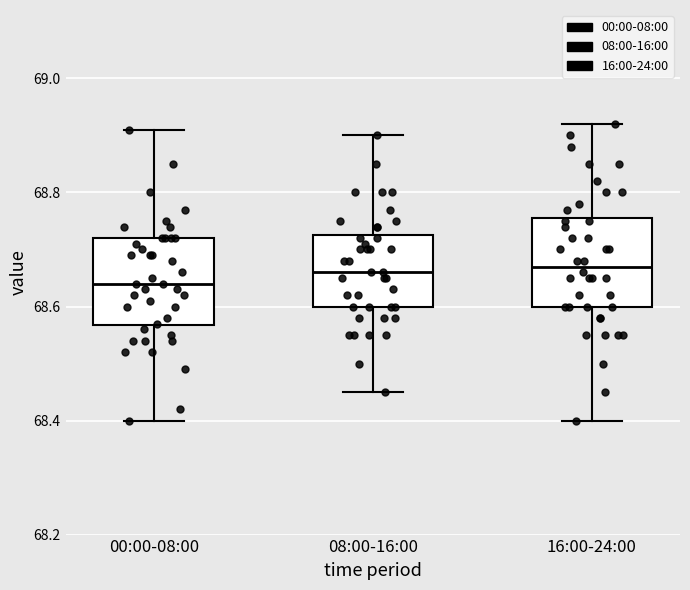

Where does the median line of the box for 00:00-08:00 sit on the y-axis? The values are not printed on the chart, so give them approximately, as read against the axis.

68.64